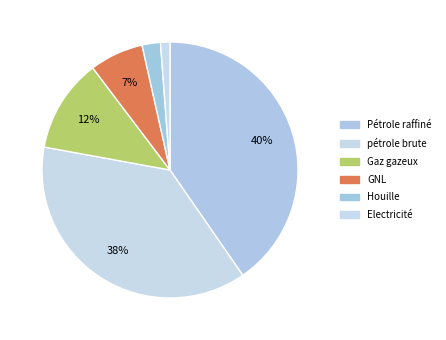

How many segments does this pie chart have?

6